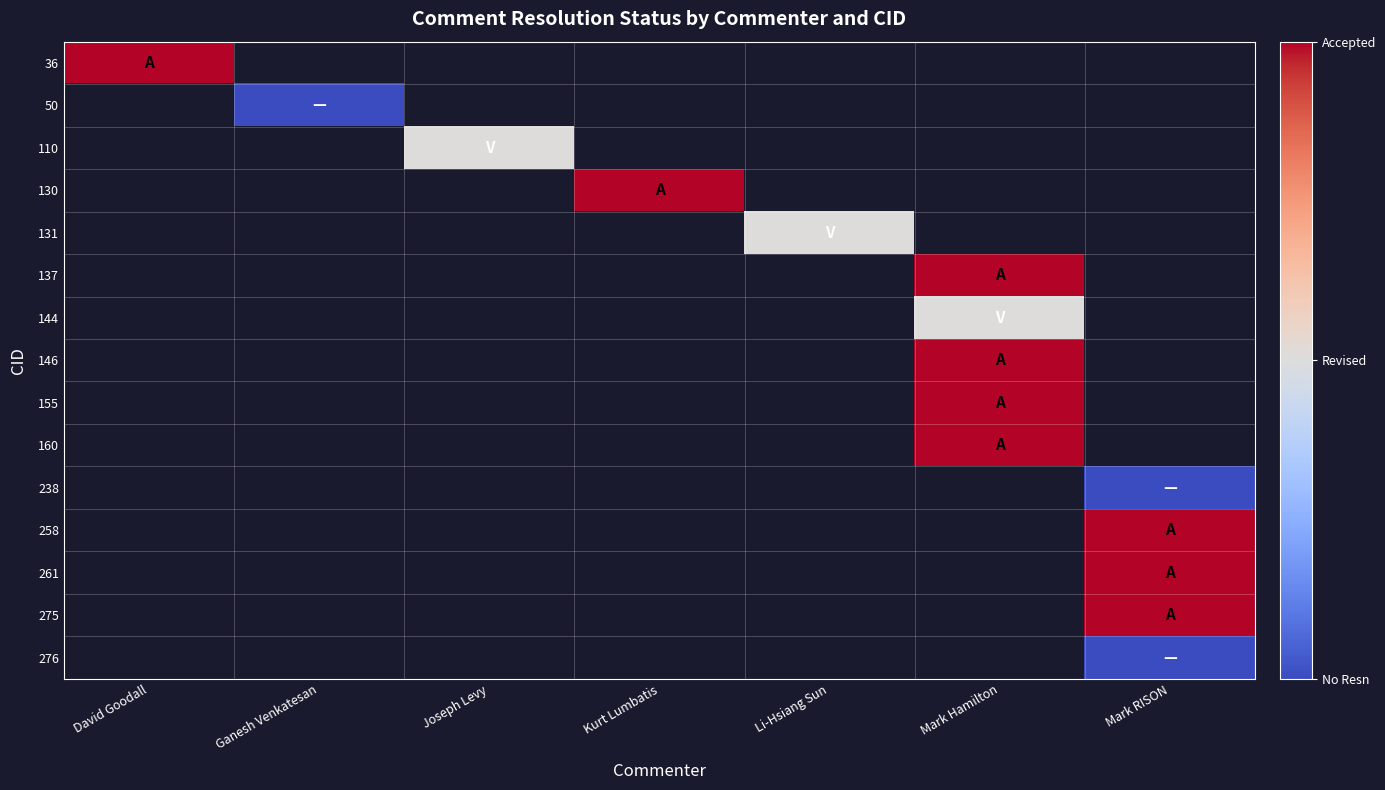

How many categories are shown in the chart?

7